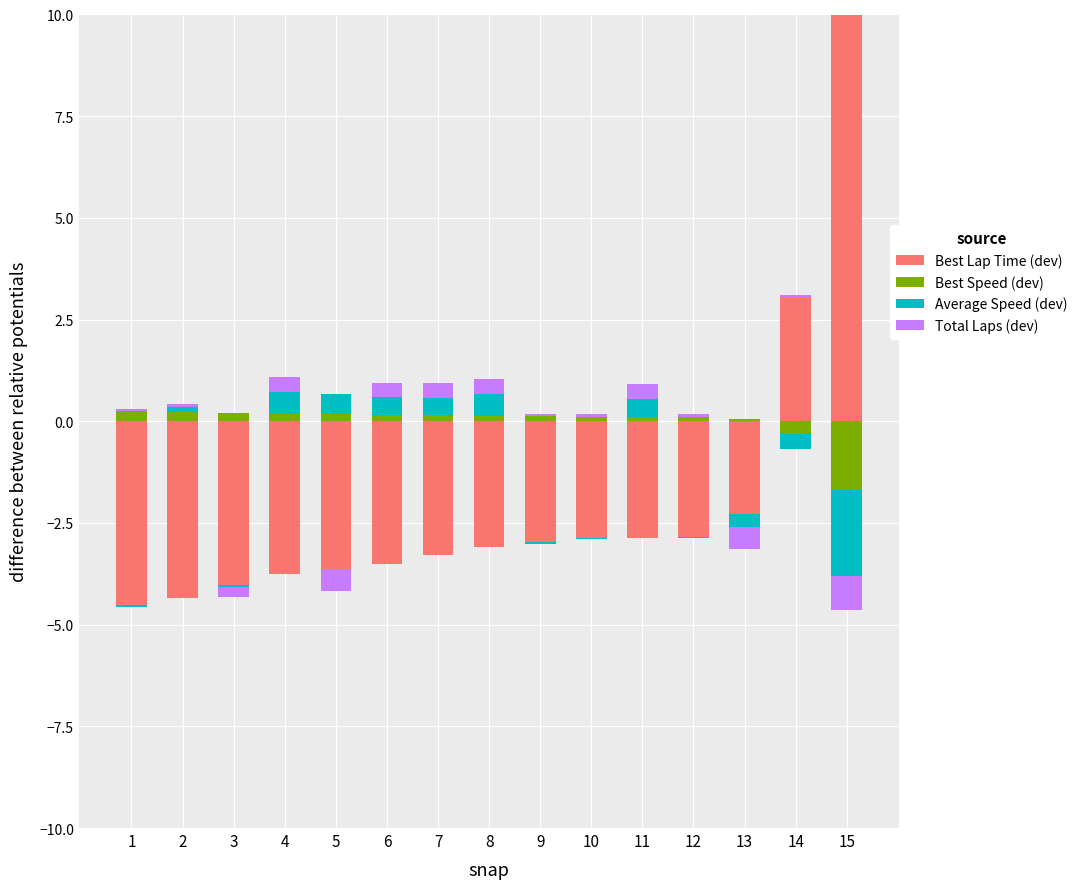

Is it true that Average Speed (dev) equals 0.4 at 6?

True